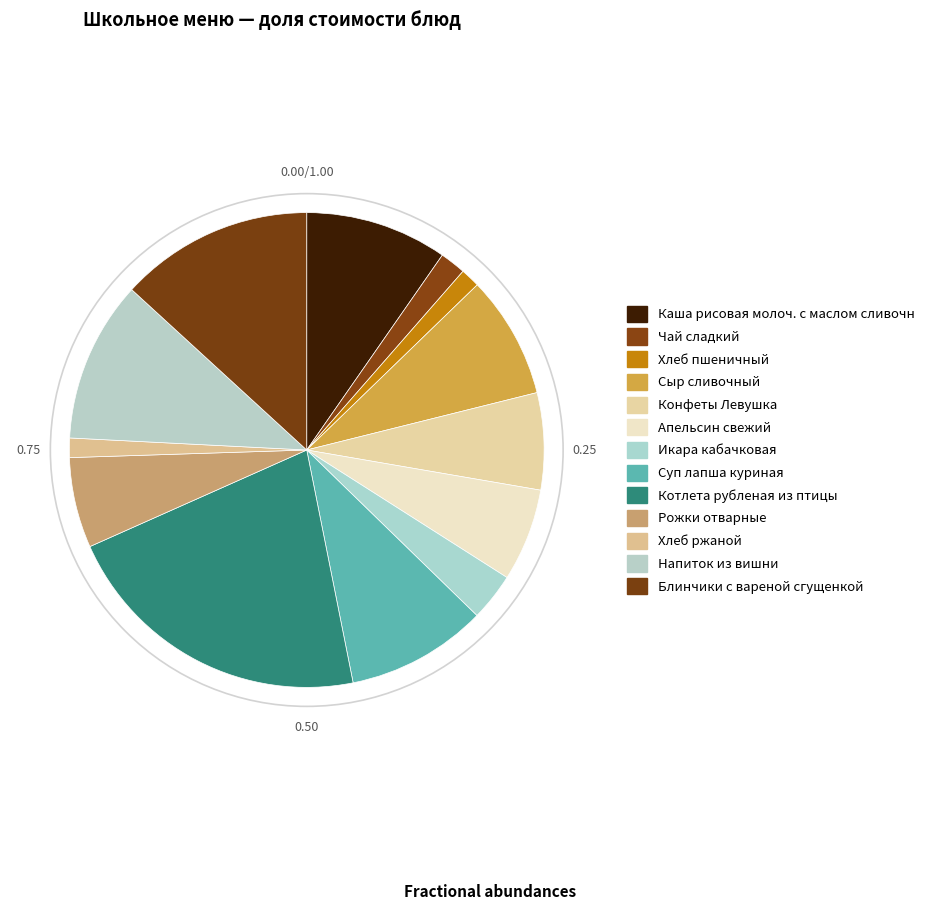

Is Чай сладкий the majority of the pie?

No